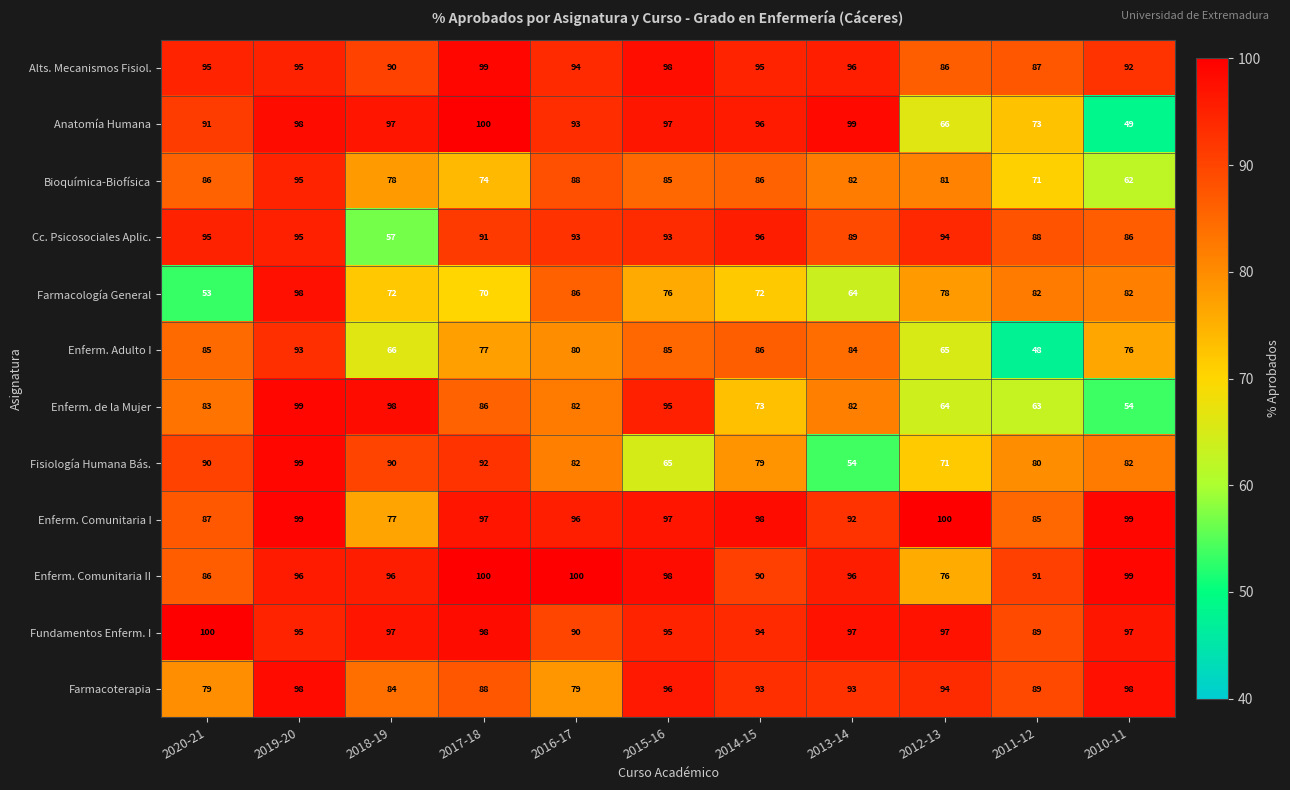

What is the spread (max minus min) of values at 2016-17?

21